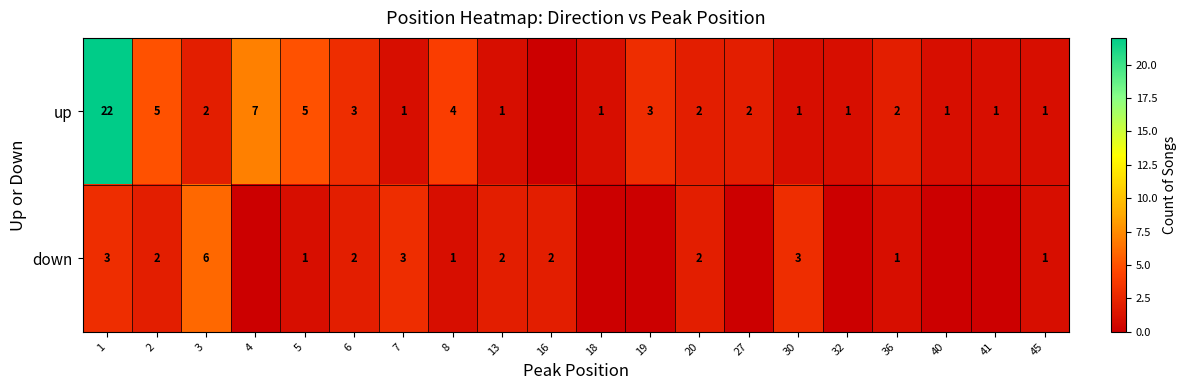

What is the total value across all series at 2?

7